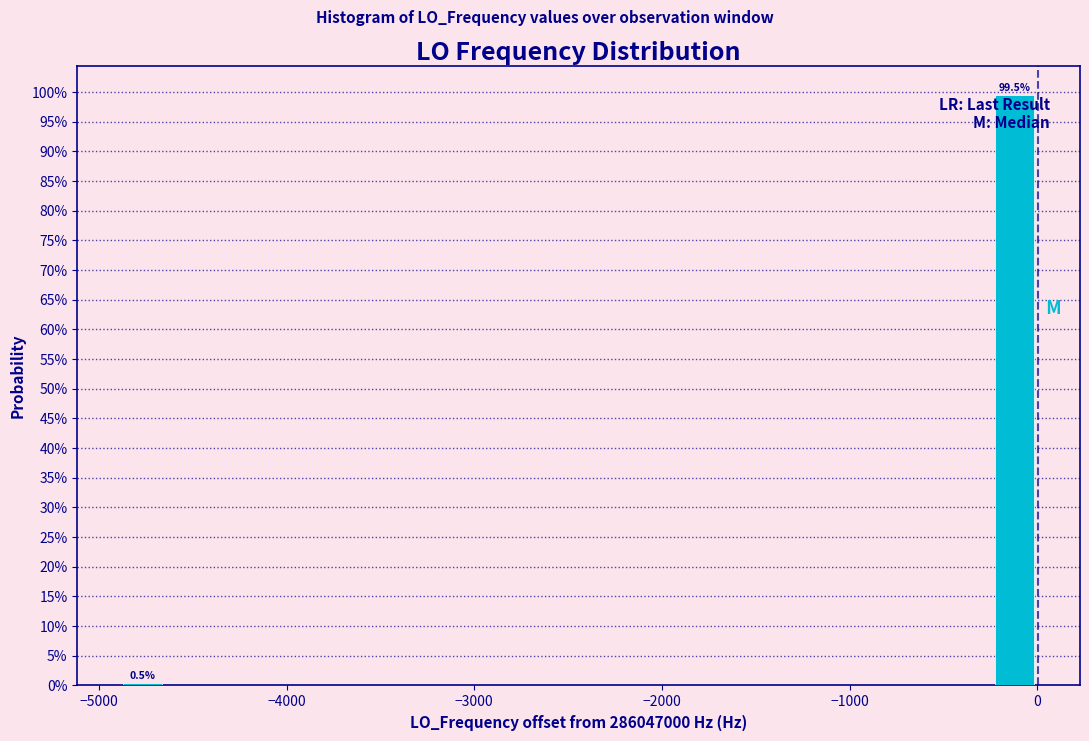

Read against the x-axis, roughly where is the centre of the tallest bar?

-100